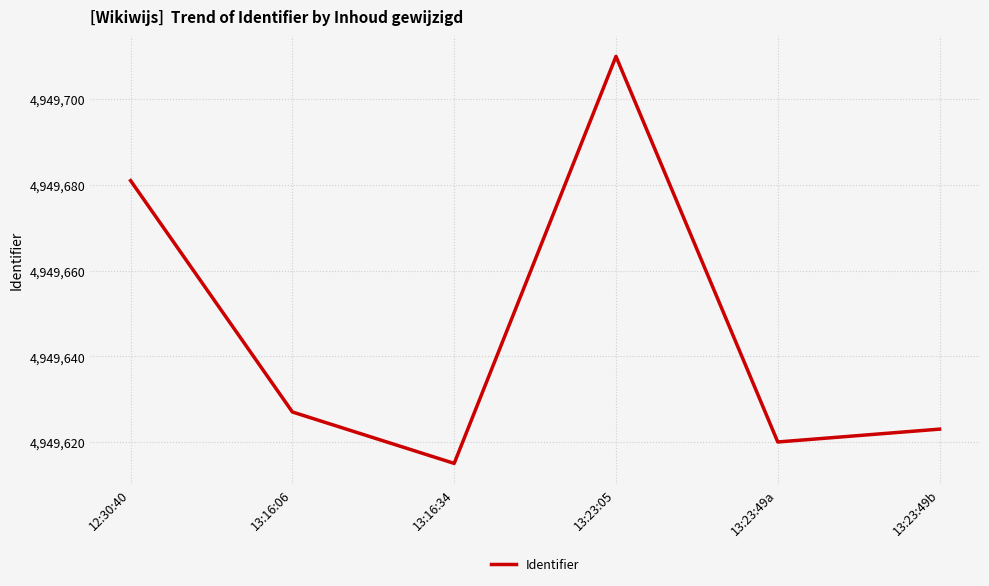

Rank the categories by value from lowest to highest.

13:16:34, 13:23:49a, 13:23:49b, 13:16:06, 12:30:40, 13:23:05